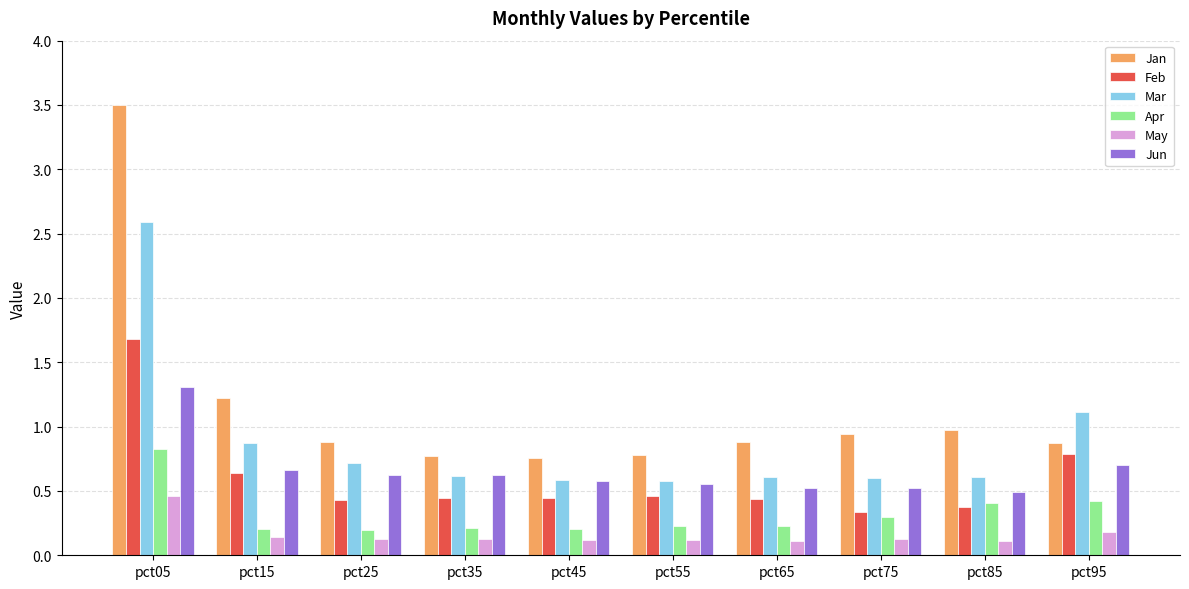

Which series changed the most between pct25 and pct85?

Apr